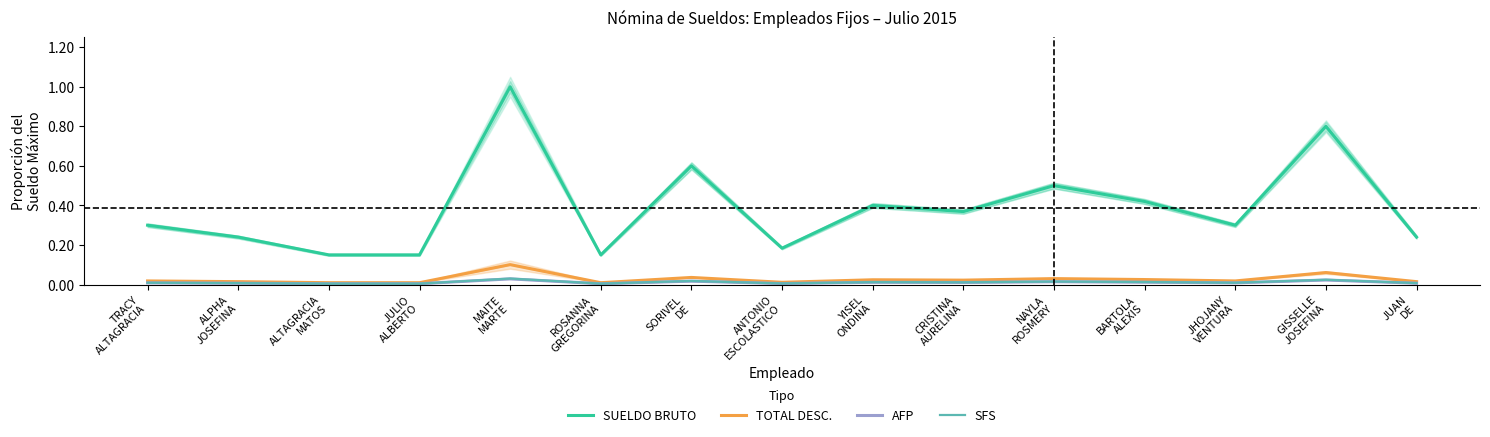

True or false: AFP has more than 2 points higher than both neighbors.

True